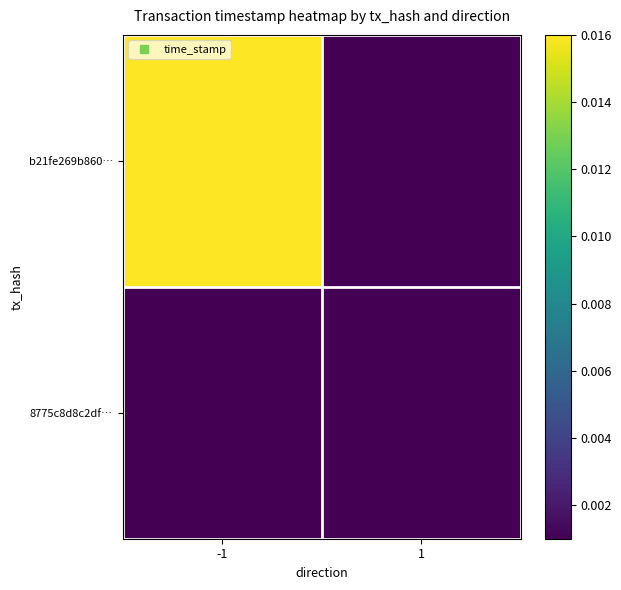

At how many categories does at least one series exceed 0?

2